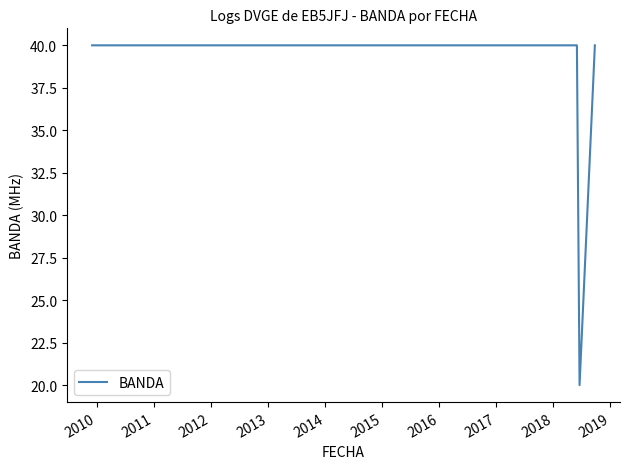

What is the difference between the maximum and minimum values?

20